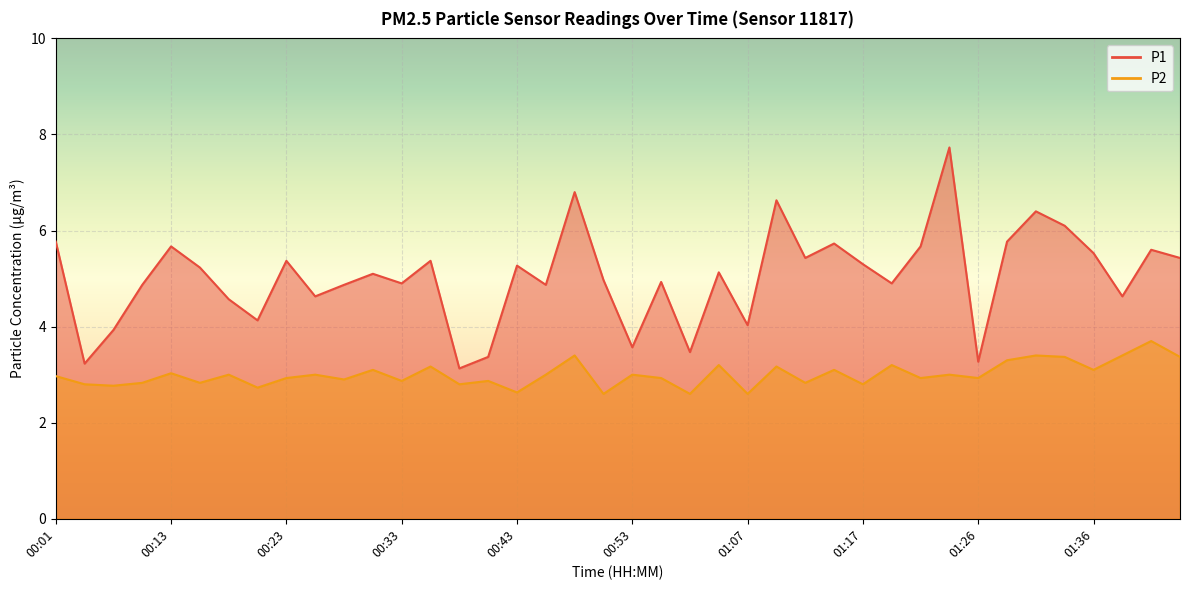

True or false: P2 has a value of 5.1 at 00:31.

False